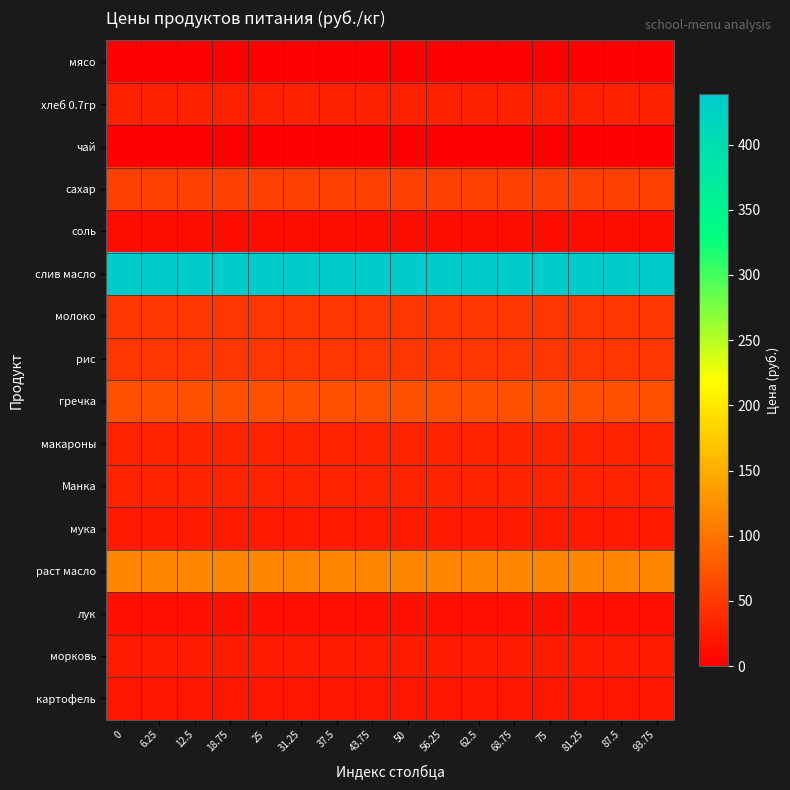

Reading left to right, extract all data points from this chart.

мясо: 0=0.0	6.25=0.0	12.5=0.0	18.75=0.0	25=0.0	31.25=0.0	37.5=0.0	43.75=0.0	50=0.0	56.25=0.0	62.5=0.0	68.75=0.0	75=0.0	81.25=0.0	87.5=0.0	93.75=0.0
хлеб 0.7гр: 0=28.6	6.25=28.6	12.5=28.6	18.75=28.6	25=28.6	31.25=28.6	37.5=28.6	43.75=28.6	50=28.6	56.25=28.6	62.5=28.6	68.75=28.6	75=28.6	81.25=28.6	87.5=28.6	93.75=28.6
чай: 0=0.0	6.25=0.0	12.5=0.0	18.75=0.0	25=0.0	31.25=0.0	37.5=0.0	43.75=0.0	50=0.0	56.25=0.0	62.5=0.0	68.75=0.0	75=0.0	81.25=0.0	87.5=0.0	93.75=0.0
сахар: 0=55.0	6.25=55.0	12.5=55.0	18.75=55.0	25=55.0	31.25=55.0	37.5=55.0	43.75=55.0	50=55.0	56.25=55.0	62.5=55.0	68.75=55.0	75=55.0	81.25=55.0	87.5=55.0	93.75=55.0
соль: 0=12.0	6.25=12.0	12.5=12.0	18.75=12.0	25=12.0	31.25=12.0	37.5=12.0	43.75=12.0	50=12.0	56.25=12.0	62.5=12.0	68.75=12.0	75=12.0	81.25=12.0	87.5=12.0	93.75=12.0
слив масло: 0=438.9	6.25=438.9	12.5=438.9	18.75=438.9	25=438.9	31.25=438.9	37.5=438.9	43.75=438.9	50=438.9	56.25=438.9	62.5=438.9	68.75=438.9	75=438.9	81.25=438.9	87.5=438.9	93.75=438.9
молоко: 0=47.0	6.25=47.0	12.5=47.0	18.75=47.0	25=47.0	31.25=47.0	37.5=47.0	43.75=47.0	50=47.0	56.25=47.0	62.5=47.0	68.75=47.0	75=47.0	81.25=47.0	87.5=47.0	93.75=47.0
рис: 0=47.0	6.25=47.0	12.5=47.0	18.75=47.0	25=47.0	31.25=47.0	37.5=47.0	43.75=47.0	50=47.0	56.25=47.0	62.5=47.0	68.75=47.0	75=47.0	81.25=47.0	87.5=47.0	93.75=47.0
гречка: 0=70.0	6.25=70.0	12.5=70.0	18.75=70.0	25=70.0	31.25=70.0	37.5=70.0	43.75=70.0	50=70.0	56.25=70.0	62.5=70.0	68.75=70.0	75=70.0	81.25=70.0	87.5=70.0	93.75=70.0
макароны: 0=32.0	6.25=32.0	12.5=32.0	18.75=32.0	25=32.0	31.25=32.0	37.5=32.0	43.75=32.0	50=32.0	56.25=32.0	62.5=32.0	68.75=32.0	75=32.0	81.25=32.0	87.5=32.0	93.75=32.0
Манка: 0=32.0	6.25=32.0	12.5=32.0	18.75=32.0	25=32.0	31.25=32.0	37.5=32.0	43.75=32.0	50=32.0	56.25=32.0	62.5=32.0	68.75=32.0	75=32.0	81.25=32.0	87.5=32.0	93.75=32.0
мука: 0=24.0	6.25=24.0	12.5=24.0	18.75=24.0	25=24.0	31.25=24.0	37.5=24.0	43.75=24.0	50=24.0	56.25=24.0	62.5=24.0	68.75=24.0	75=24.0	81.25=24.0	87.5=24.0	93.75=24.0
раст масло: 0=115.0	6.25=115.0	12.5=115.0	18.75=115.0	25=115.0	31.25=115.0	37.5=115.0	43.75=115.0	50=115.0	56.25=115.0	62.5=115.0	68.75=115.0	75=115.0	81.25=115.0	87.5=115.0	93.75=115.0
лук: 0=15.0	6.25=15.0	12.5=15.0	18.75=15.0	25=15.0	31.25=15.0	37.5=15.0	43.75=15.0	50=15.0	56.25=15.0	62.5=15.0	68.75=15.0	75=15.0	81.25=15.0	87.5=15.0	93.75=15.0
морковь: 0=25.0	6.25=25.0	12.5=25.0	18.75=25.0	25=25.0	31.25=25.0	37.5=25.0	43.75=25.0	50=25.0	56.25=25.0	62.5=25.0	68.75=25.0	75=25.0	81.25=25.0	87.5=25.0	93.75=25.0
картофель: 0=20.0	6.25=20.0	12.5=20.0	18.75=20.0	25=20.0	31.25=20.0	37.5=20.0	43.75=20.0	50=20.0	56.25=20.0	62.5=20.0	68.75=20.0	75=20.0	81.25=20.0	87.5=20.0	93.75=20.0